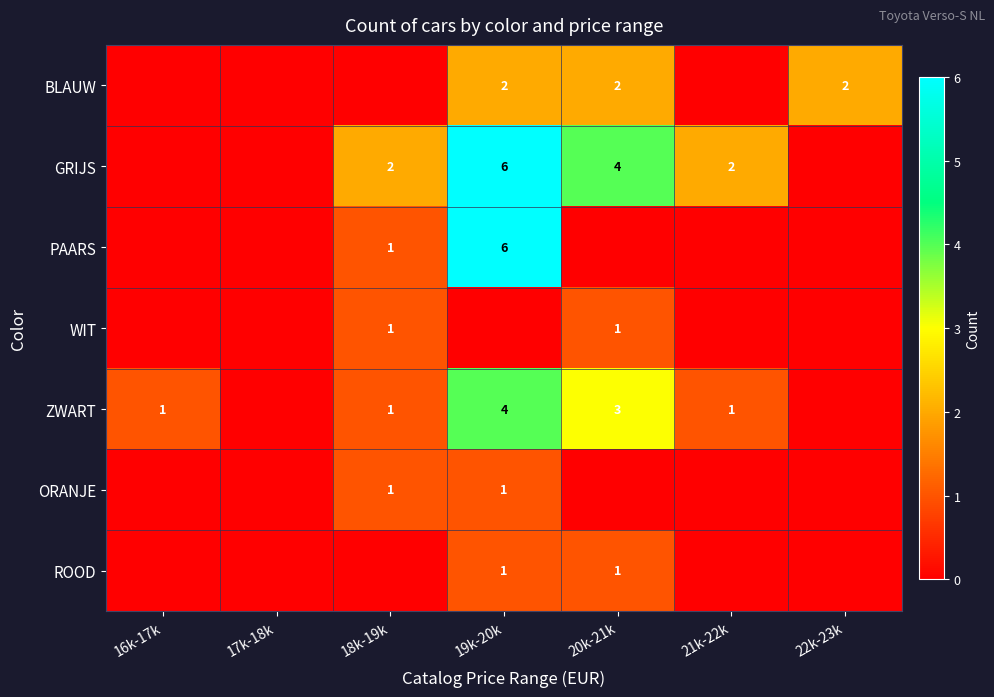

True or false: GRIJS has a value of 8 at 19k-20k.

False